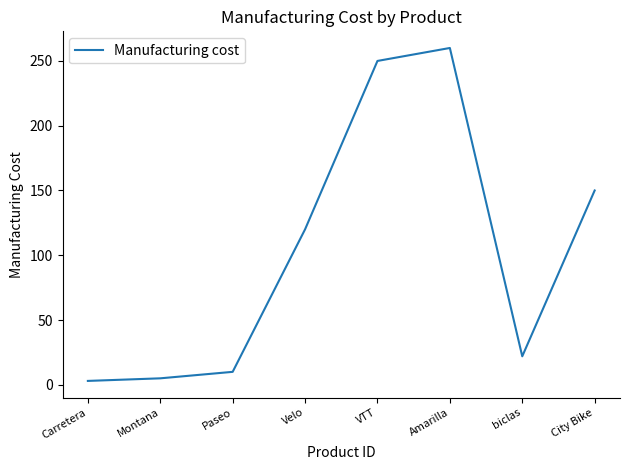

What is the sum of all values?

820